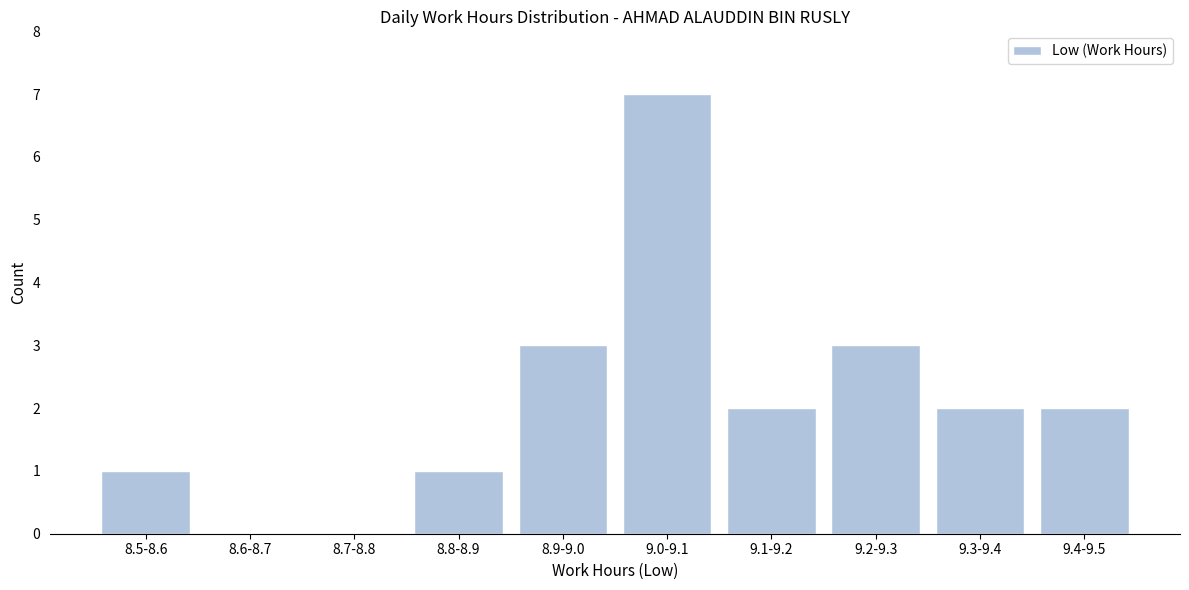

Reading right to left, extract all data points from this chart.

9.4-9.5=2	9.3-9.4=2	9.2-9.3=3	9.1-9.2=2	9.0-9.1=7	8.9-9.0=3	8.8-8.9=1	8.7-8.8=0	8.6-8.7=0	8.5-8.6=1